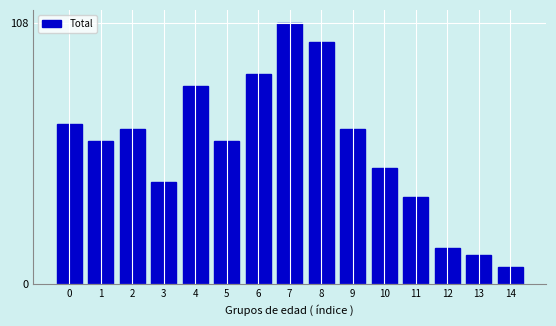

Reading left to right, transcribe all the data shown in this chart.

66	59	64	42	82	59	87	108	100	64	48	36	15	12	7